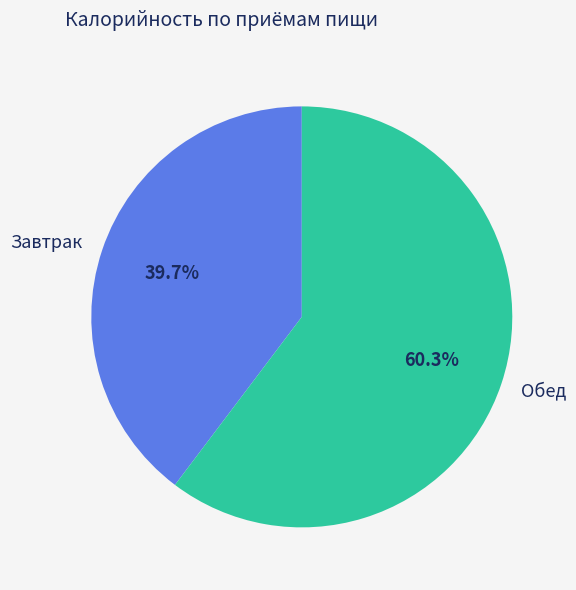

What percentage is the Обед slice, to the nearest percent?

60%